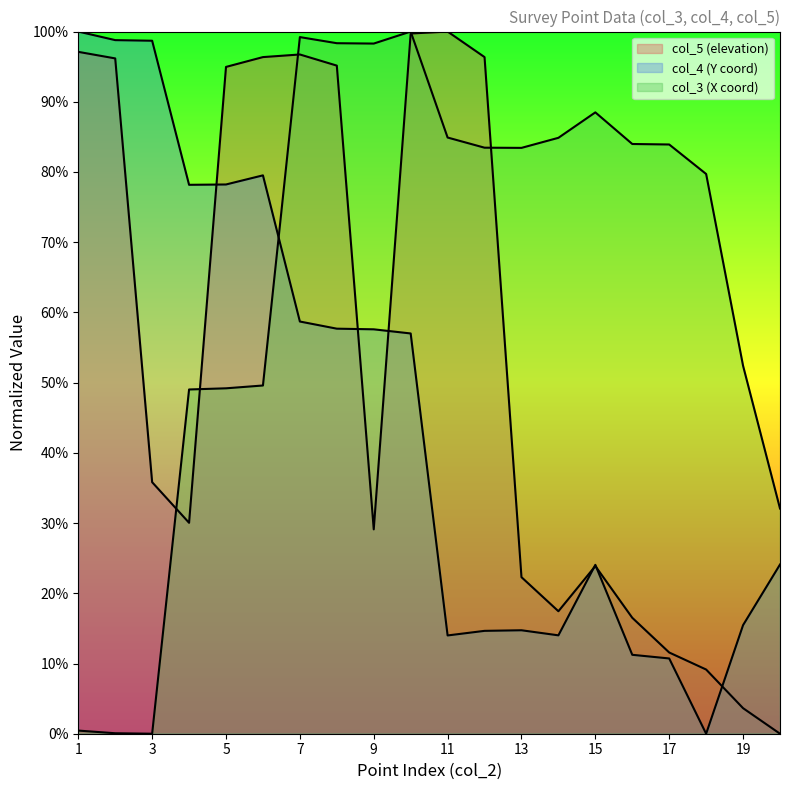

What is the value of the col_3 (X coord scaled) point at the 4th from the left?

0.5